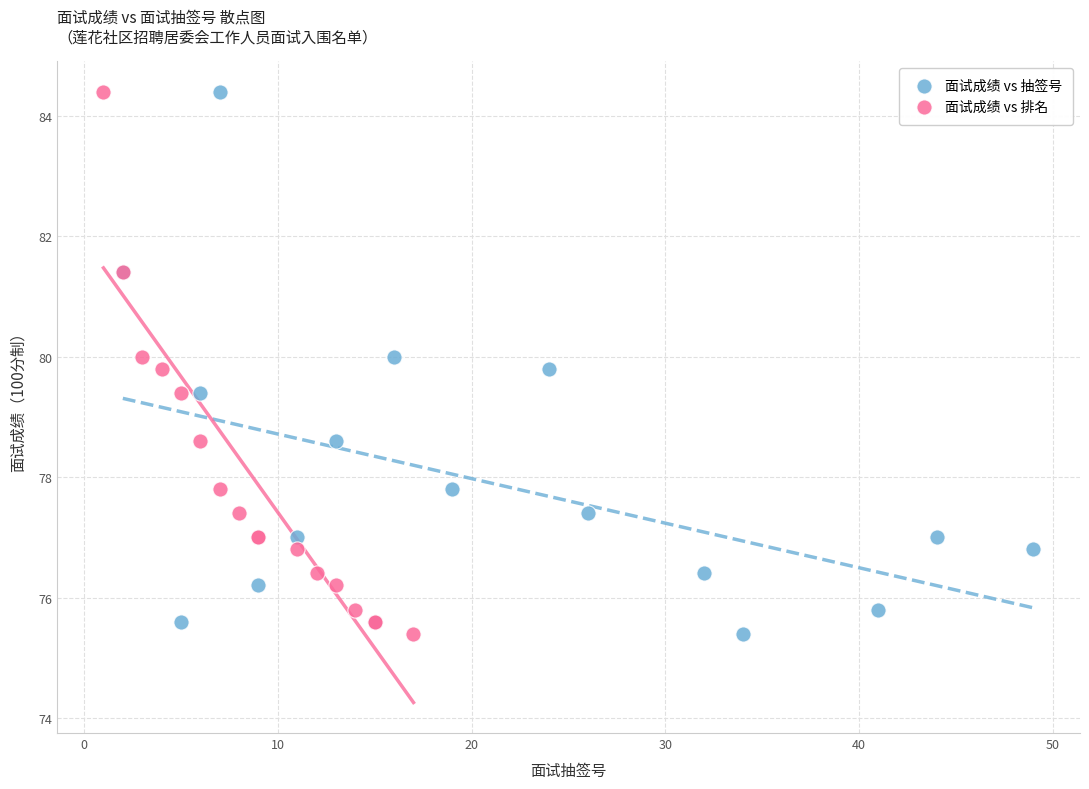

What are all the series names shown in the legend?

面试成绩 vs 抽签号, 面试成绩 vs 排名